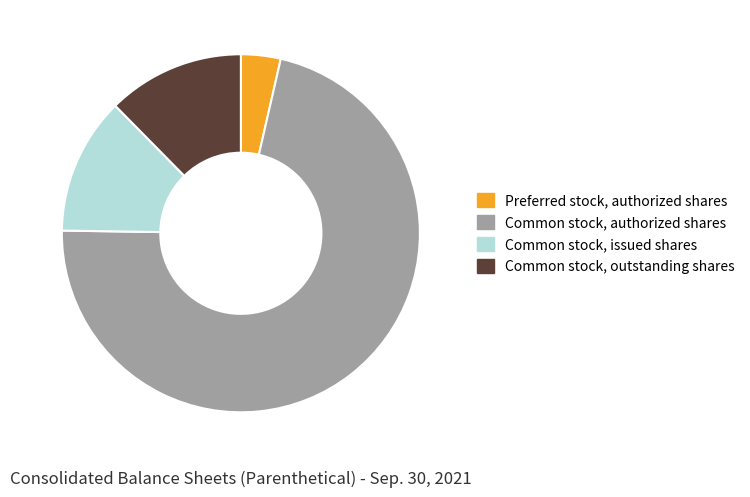

Approximately how many times larger is the value at Common stock, issued shares compared to Preferred stock, authorized shares?

3.5